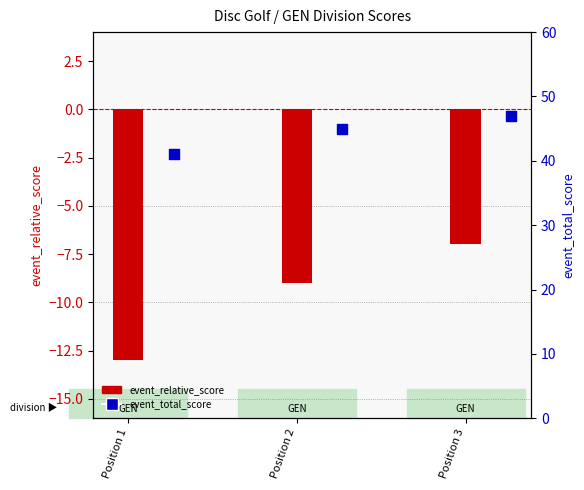

Which series reaches the maximum Y coordinate?

event_total_score